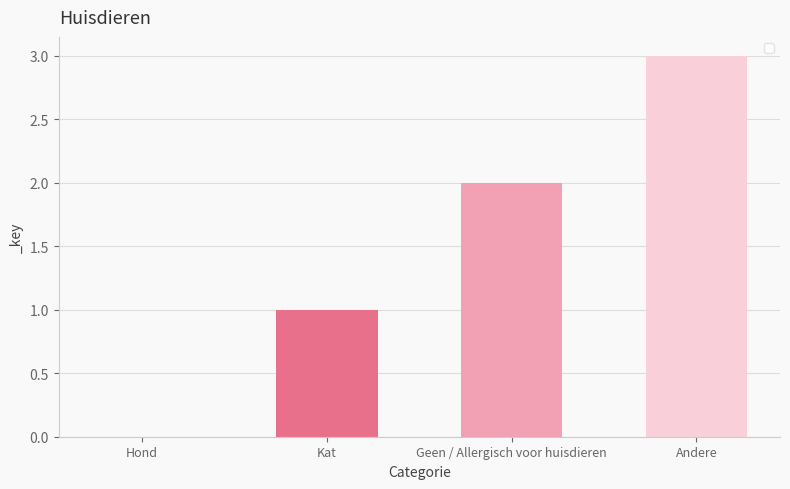

How many categories are shown in the chart?

4